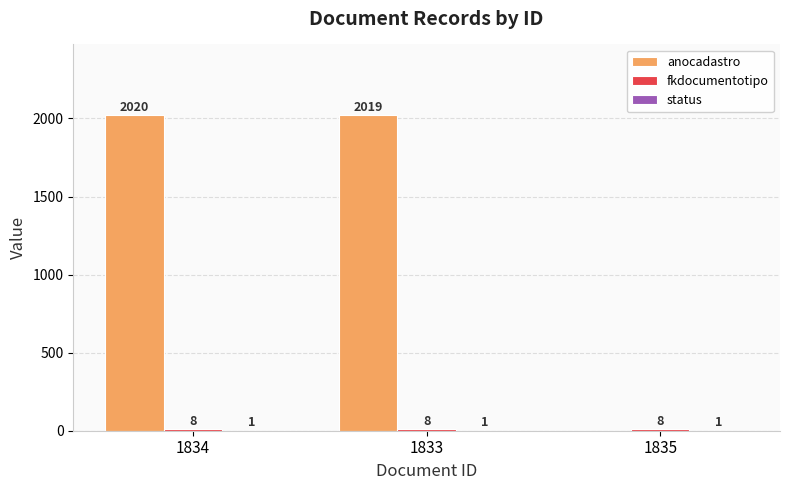

Which series changed the most between 1834 and 1835?

anocadastro